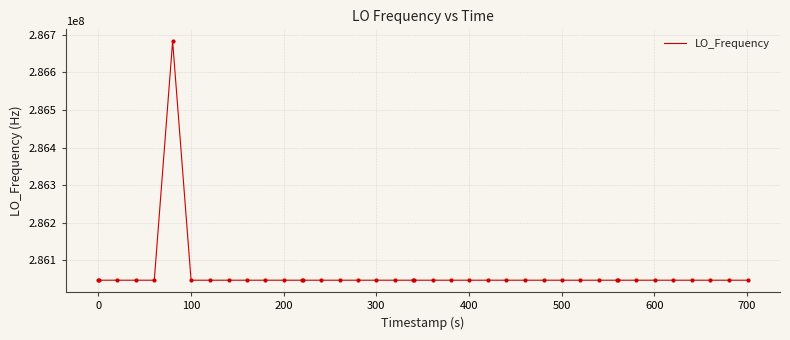

What is the greatest value displayed?

286682703.0